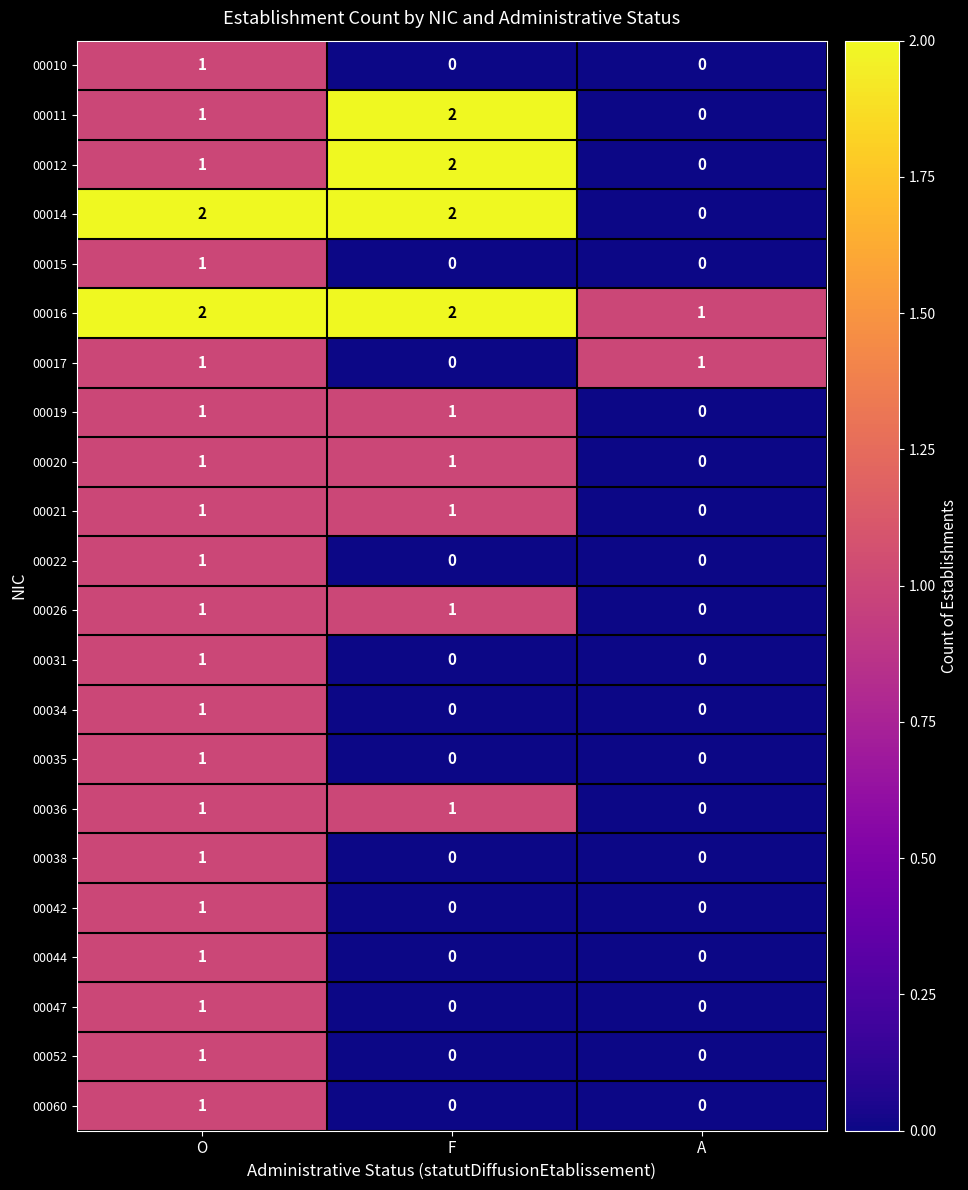

What is the greatest value displayed?

2